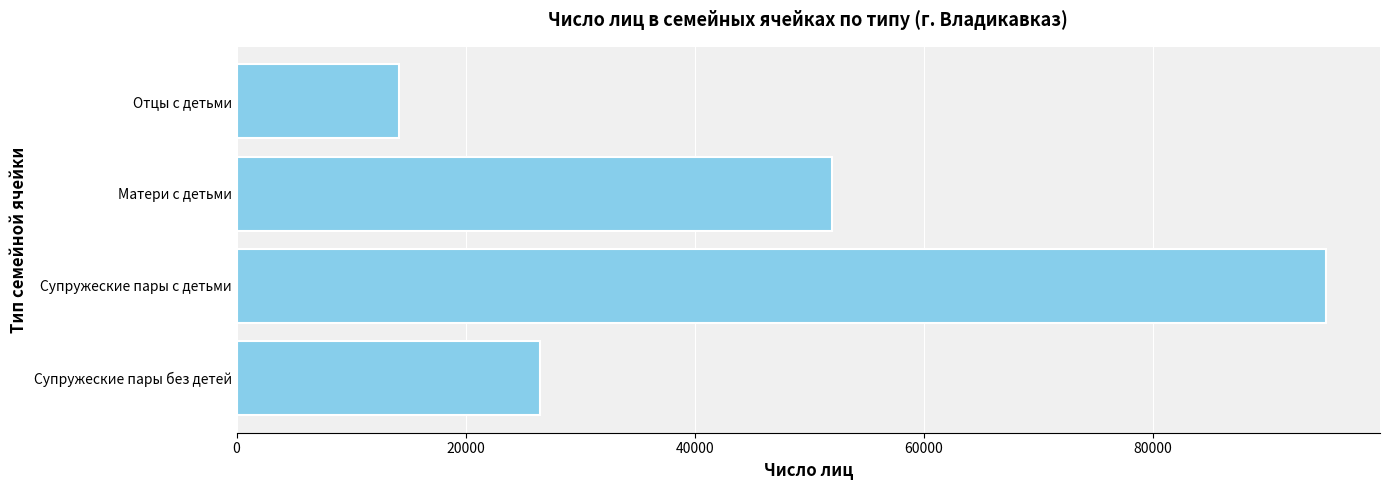

Rank the categories by value from highest to lowest.

Супружеские пары с детьми, Матери с детьми, Супружеские пары без детей, Отцы с детьми